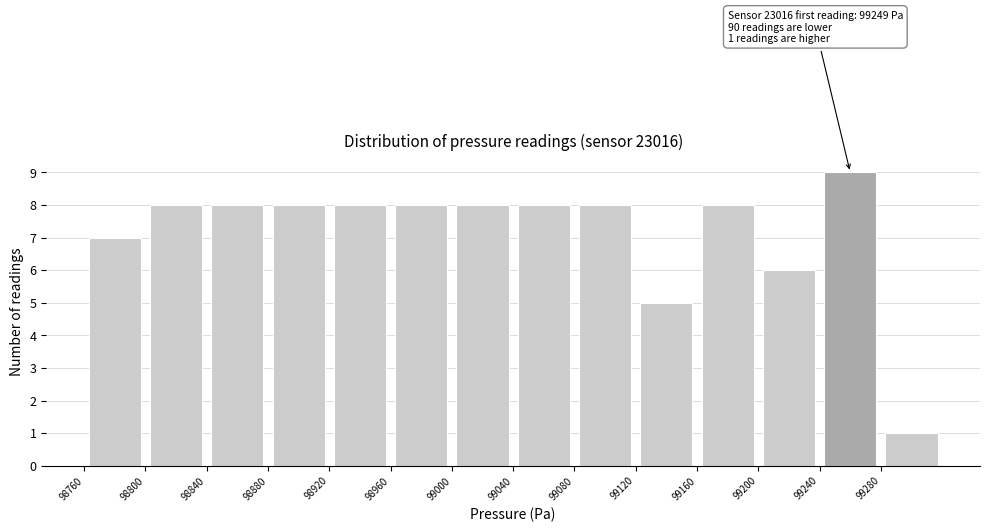

Which range on the x-axis has the tallest bar?

99240 to 99280